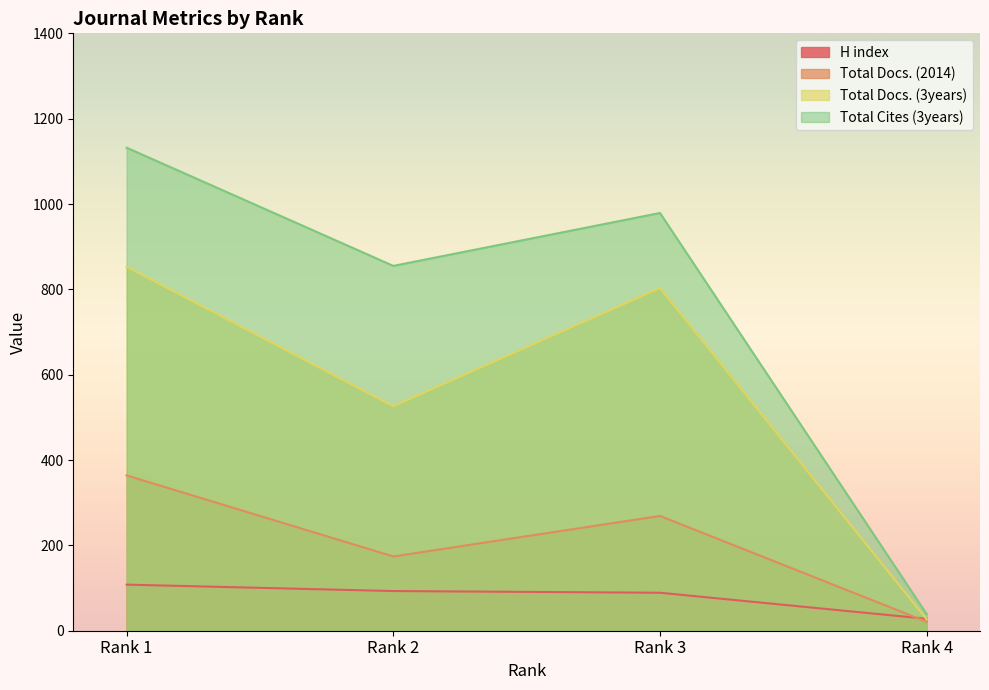

True or false: Total Docs. (3years) and Total Docs. (2014) intersect in this chart.

False